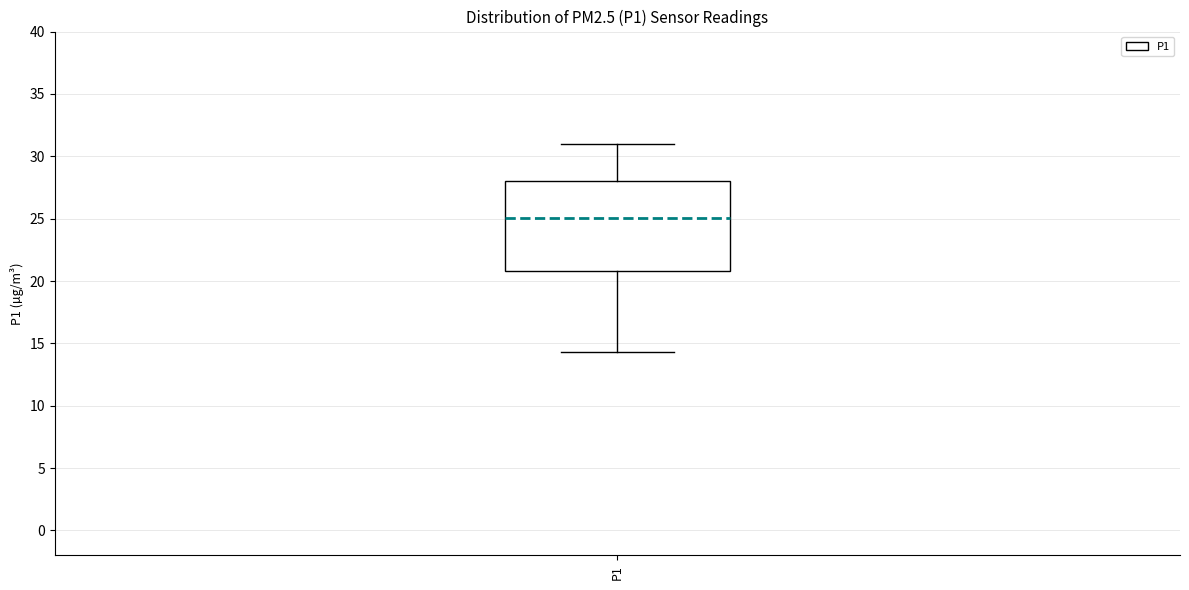

Transcribe this box plot: give where the median line is, the range the box spans, and where the two whiskers end, as read against the y-axis. The values are not printed on the chart, so give them approximately, as read against the axis.

median 25.0, box 21.0 to 28.0, whiskers 14.5 to 31.0